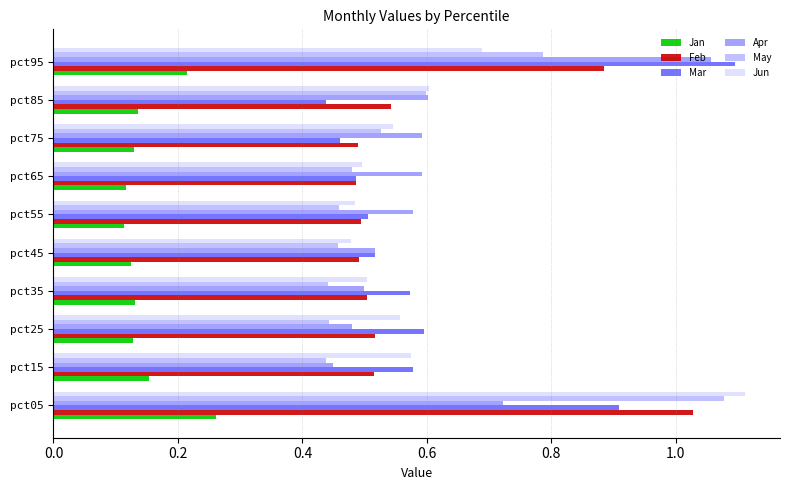

Is it true that Feb equals 0.4 at pct05?

False